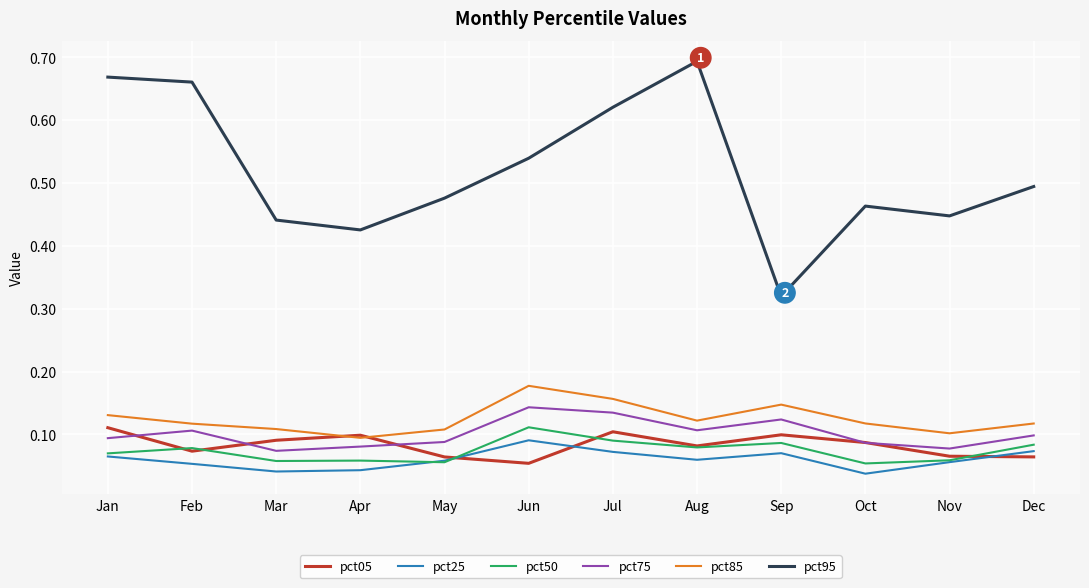

Which series changed the most between Jun and Sep?

pct95